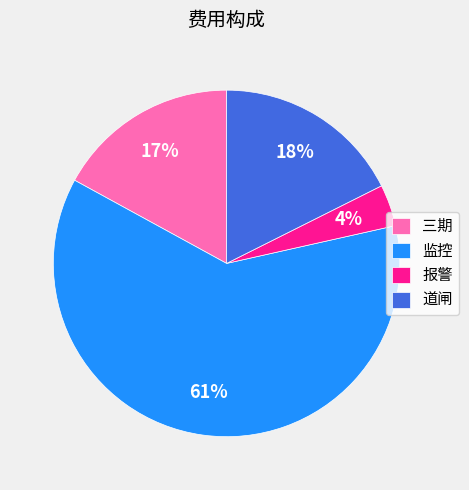

Rank the categories by value from lowest to highest.

报警, 三期, 道闸, 监控